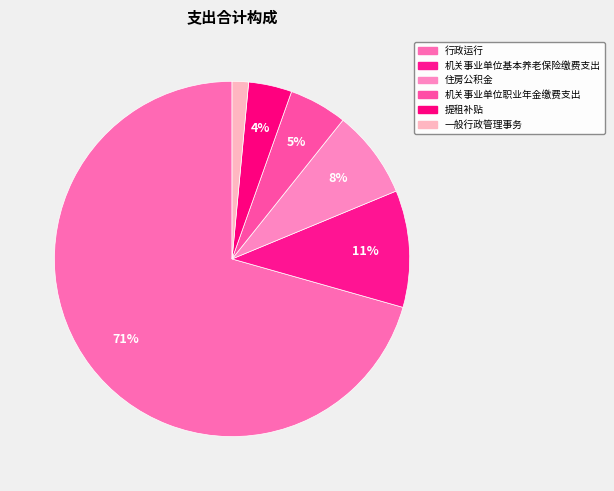

Which category has the biggest portion of the pie?

行政运行